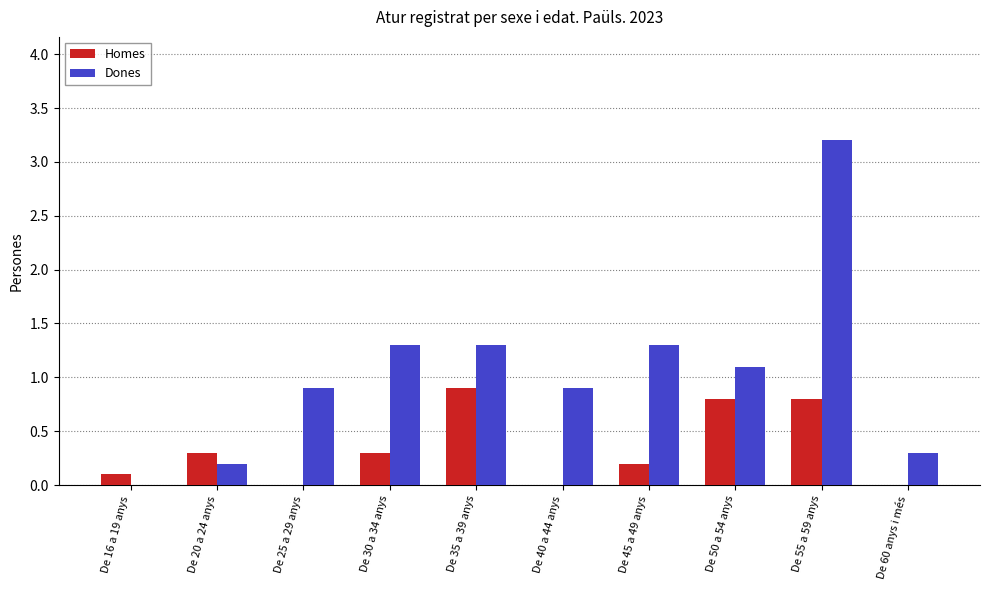

What is the maximum value shown in the chart?

3.2